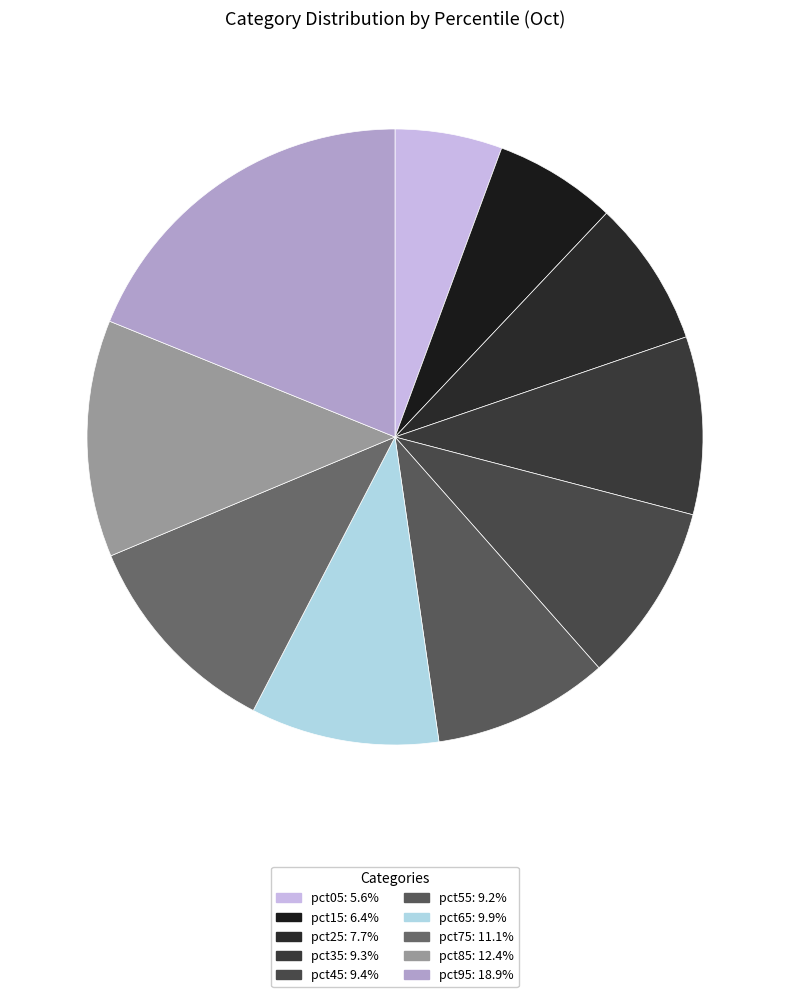

Which has a higher value, pct95 or pct55?

pct95